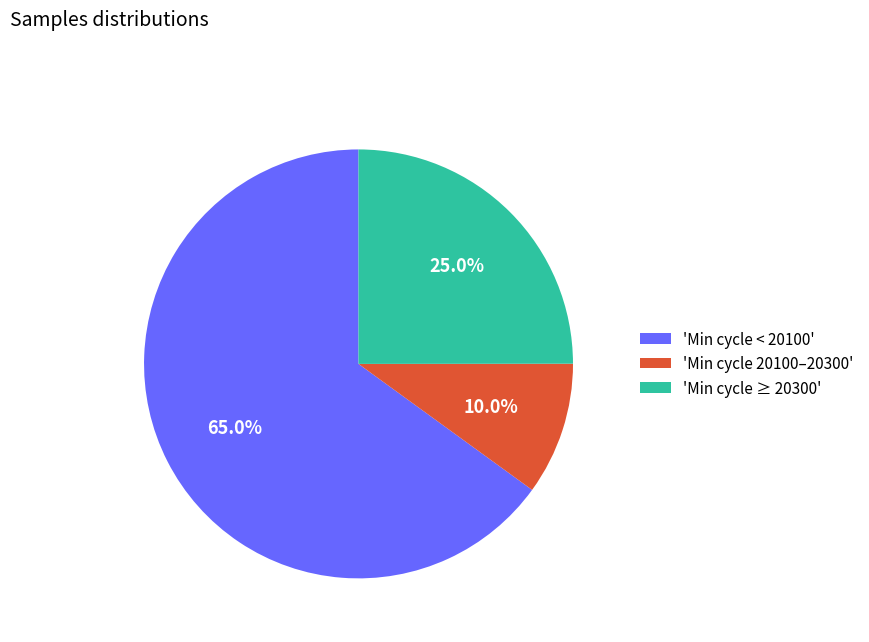

Is there a majority slice in this chart?

Yes